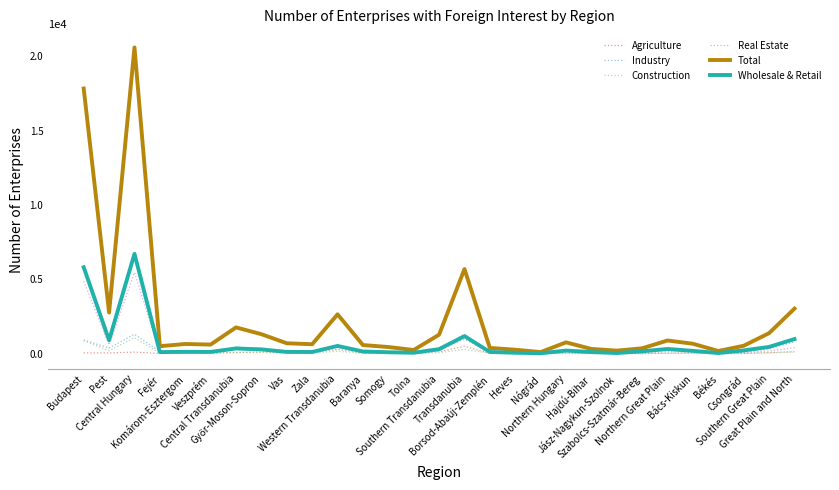

Which series changed the most between Pest and Zala?

Total